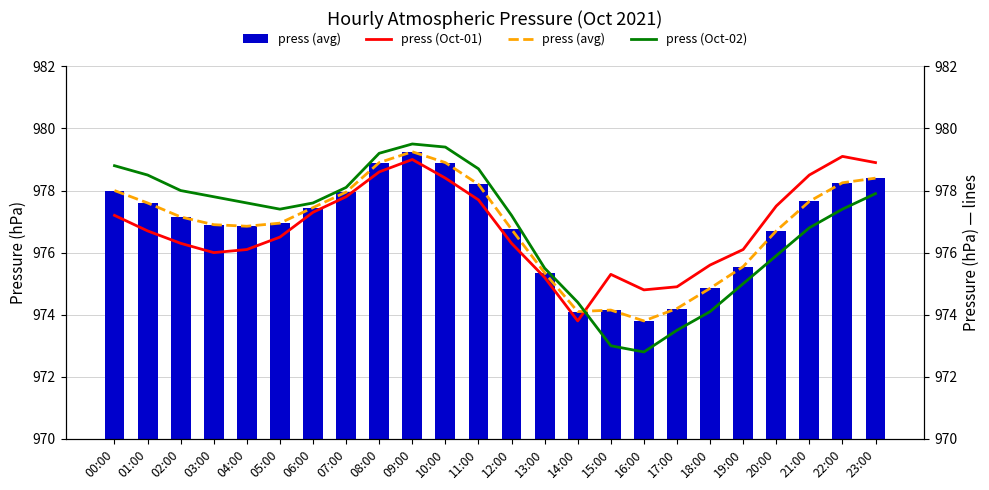

The press (Oct-02) series shows 979.2 at 08:00. True or false?

True